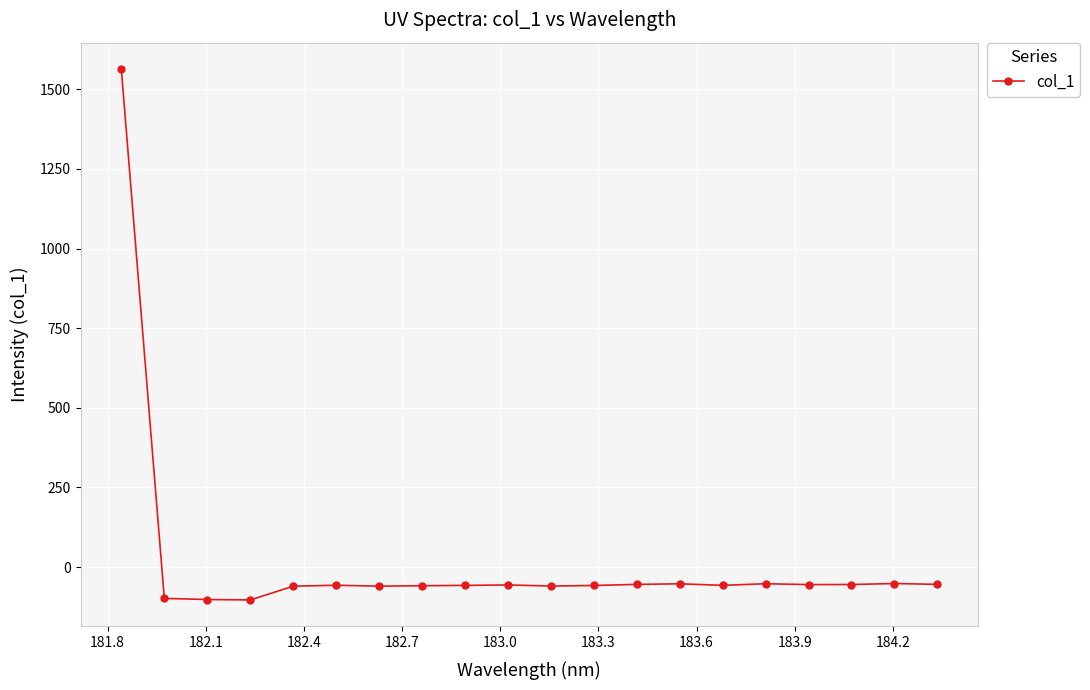

What is the value of the 4th point from the left?

-103.2